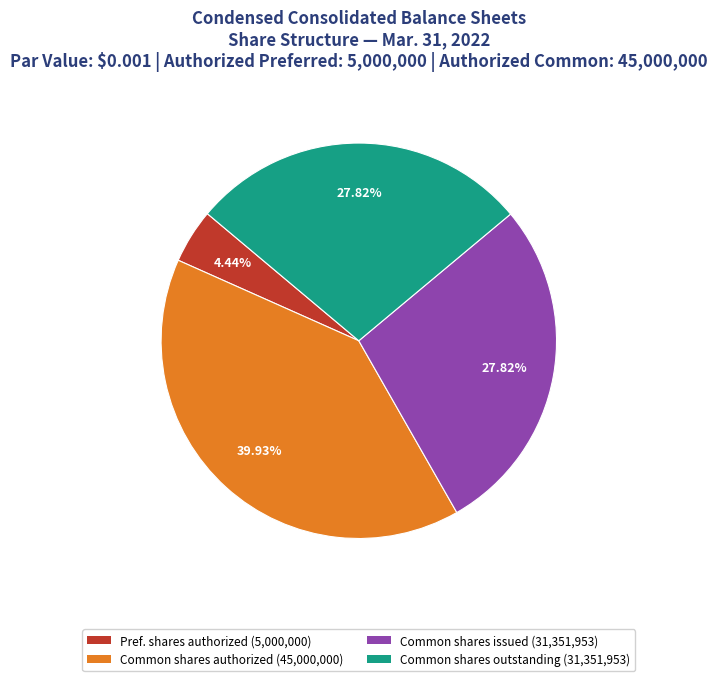

Which has a higher value, Common shares issued (31,351,953) or Common shares authorized (45,000,000)?

Common shares authorized (45,000,000)